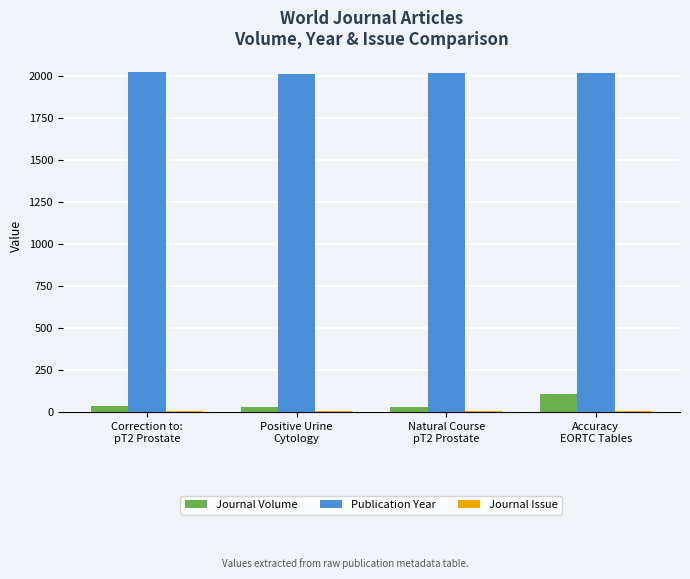

True or false: Publication Year has a value of 2020 at Correction to:
pT2 Prostate.

True